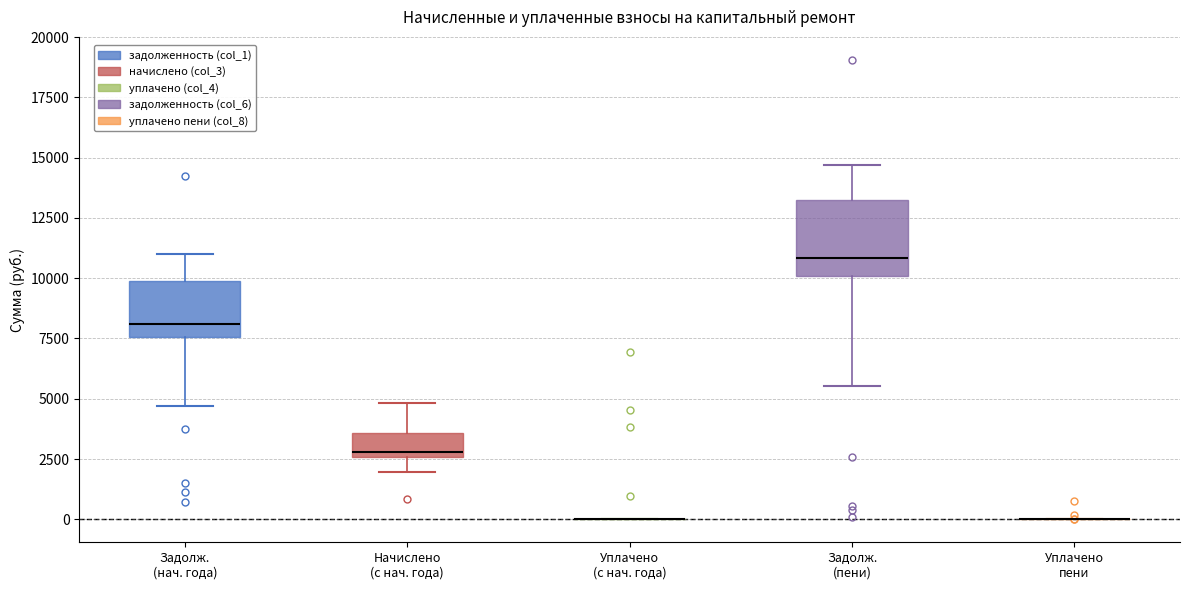

Which box is the tallest, from its lower edge to its upper edge?

Задолж. (пени)